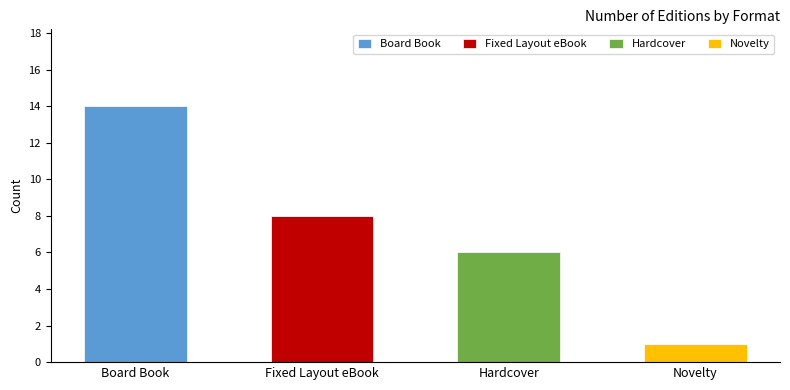

The value at Hardcover is 9. True or false?

False